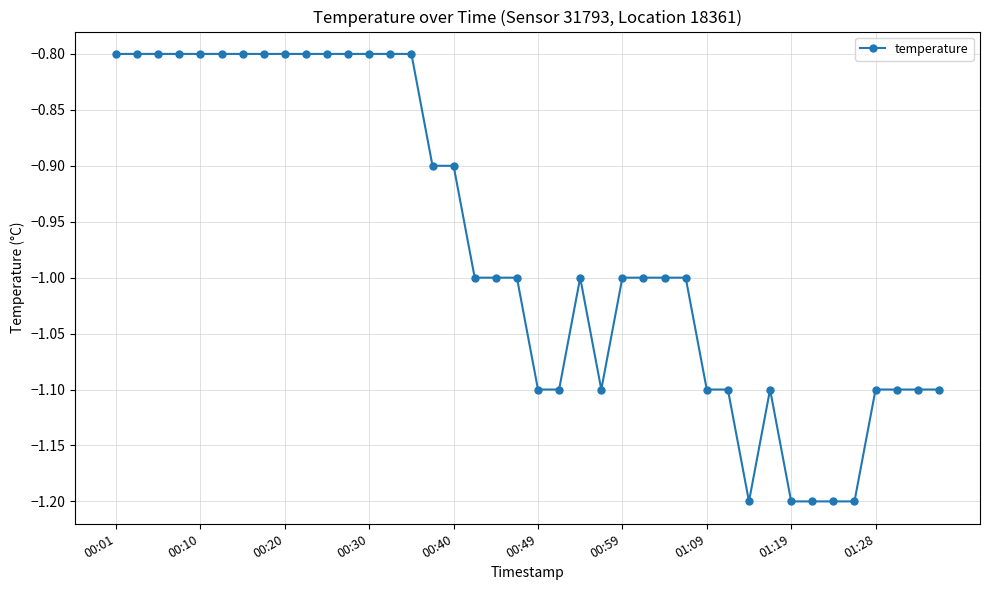

What is the greatest value displayed?

-0.8